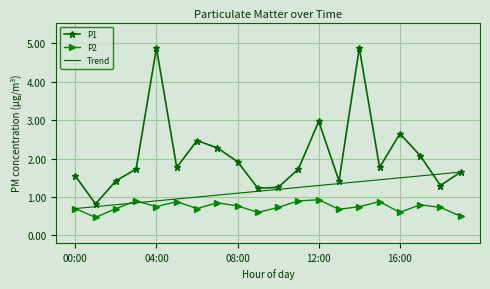

Rank the series by their average value, from highest to lowest.

P1, Trend, P2